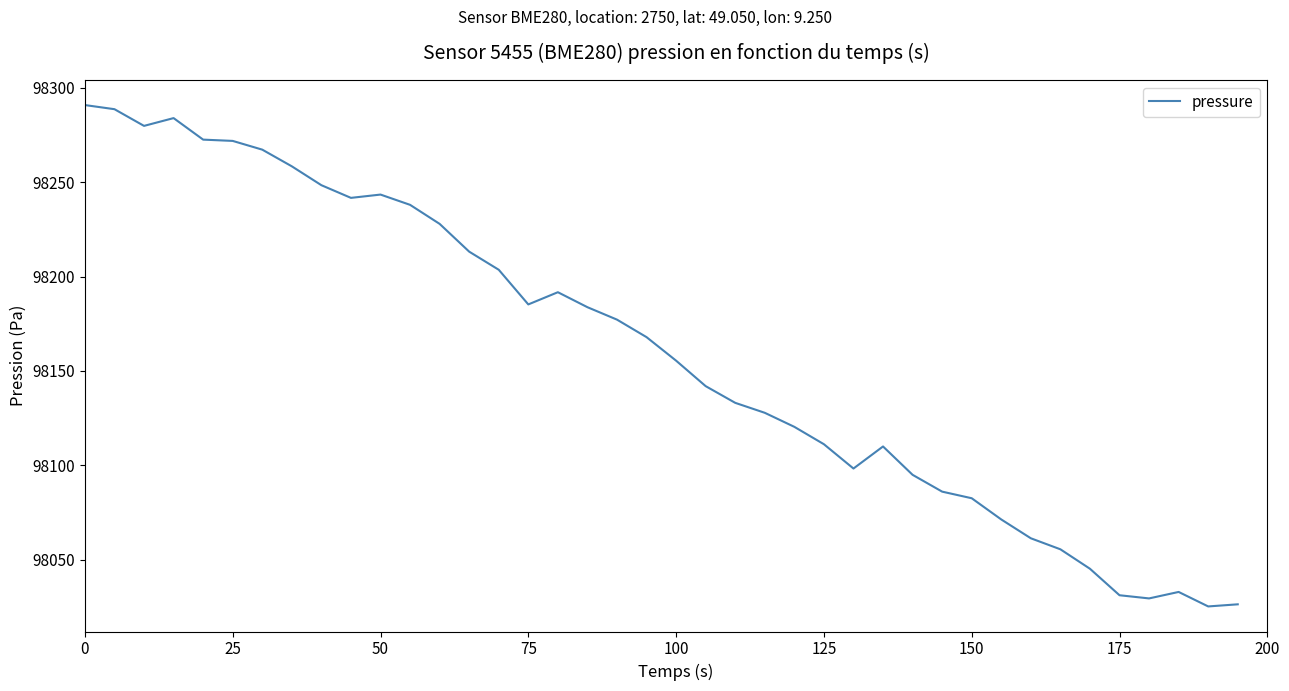

What is the difference between the maximum and minimum values?

265.7